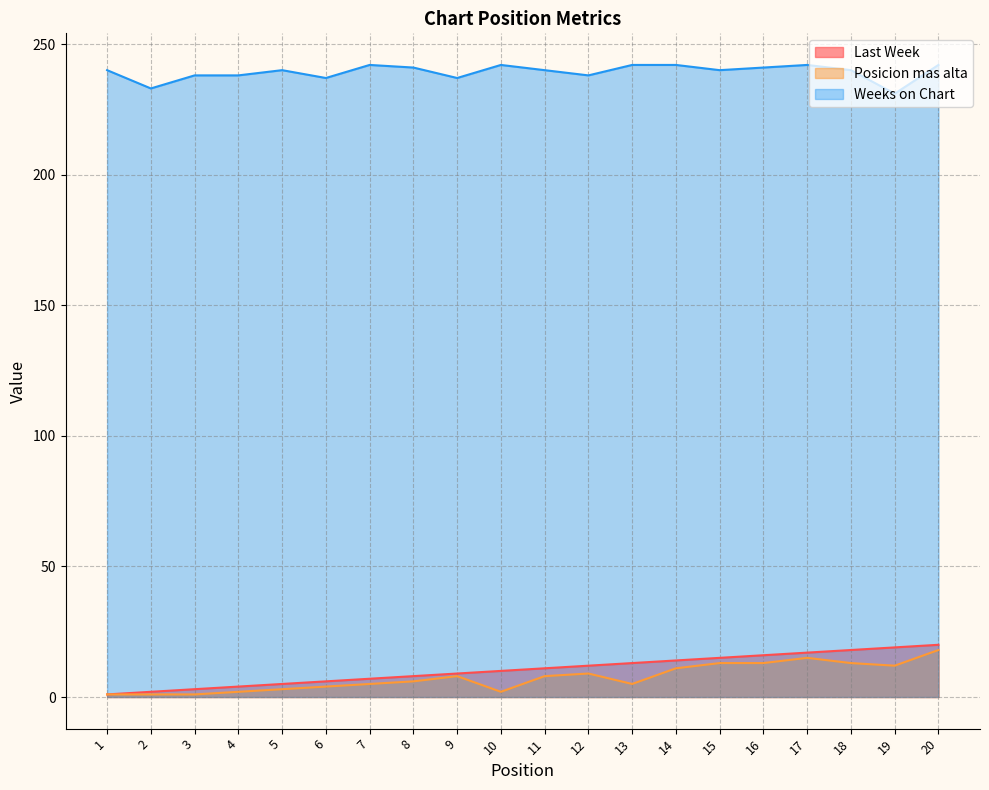

True or false: Posicion mas alta and Weeks on Chart cross at least once.

False